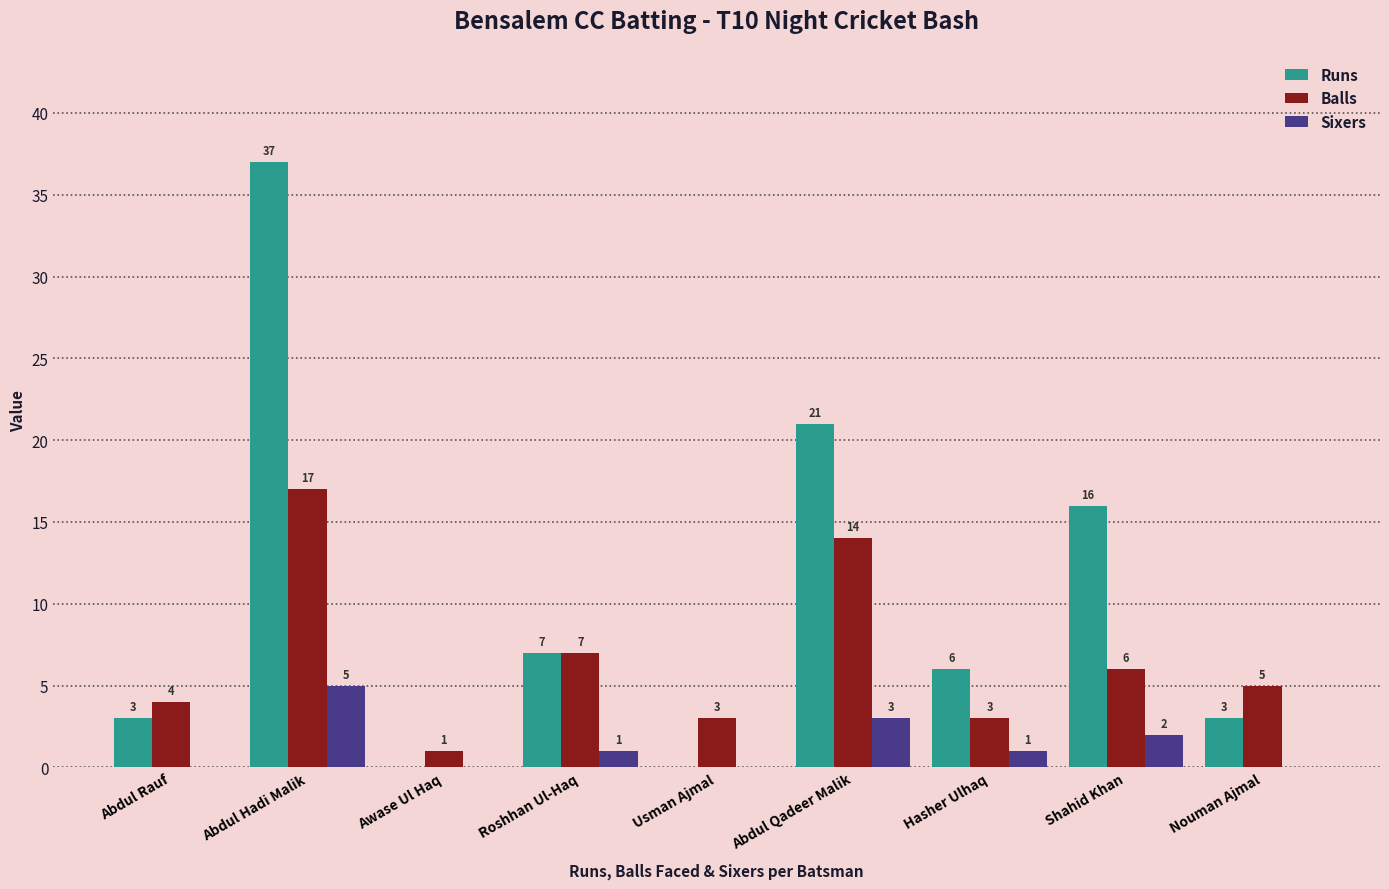

Is the value of Runs at Abdul Hadi Malik greater than the value of Sixers at Abdul Rauf?

Yes